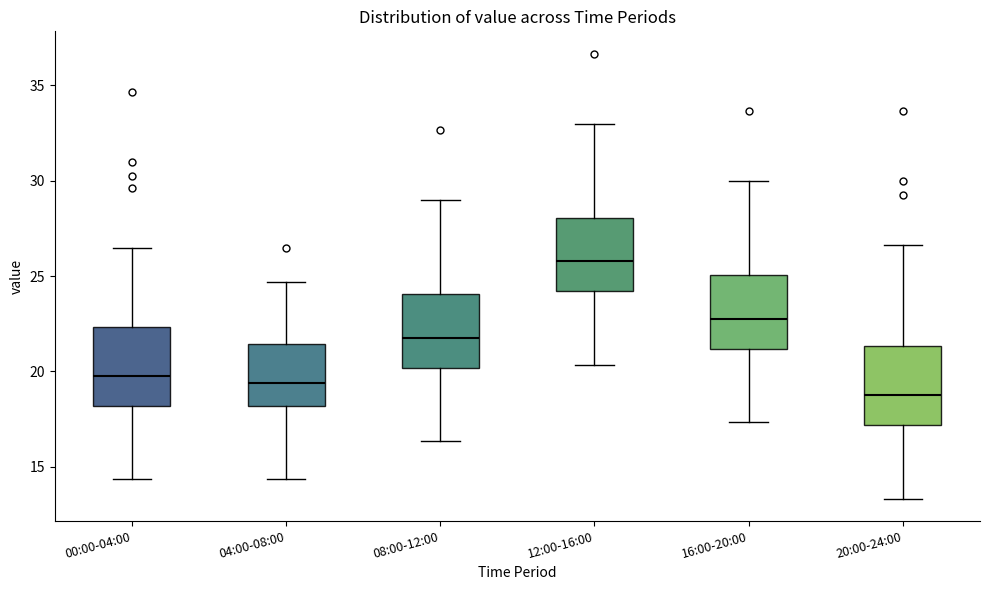

Where is the upper edge of the box for 16:00-20:00 on the y-axis? The values are not printed on the chart, so give them approximately, as read against the axis.

25.0